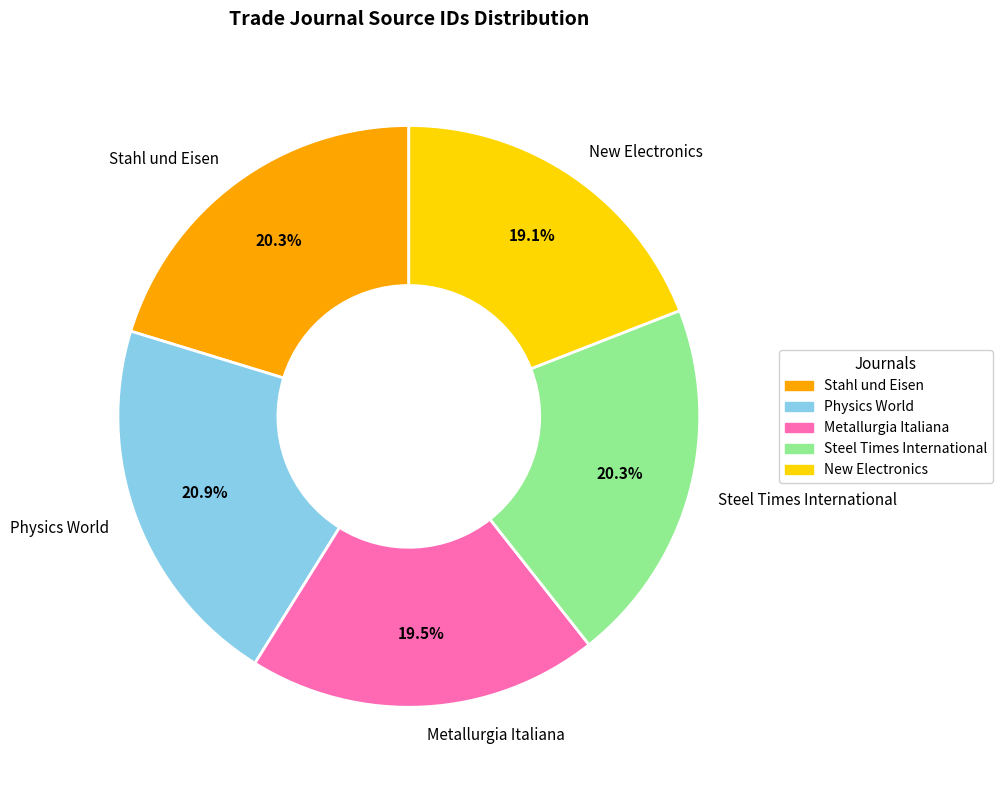

Is there any slice that represents more than half of the pie?

No